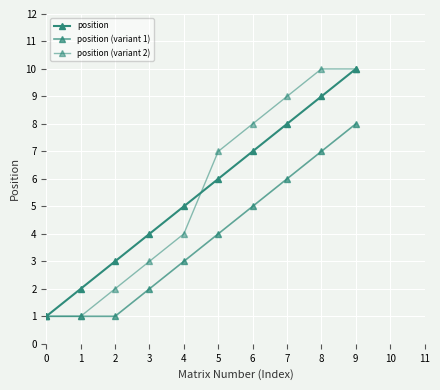

The position (variant 1) series shows 11 at 8. True or false?

False